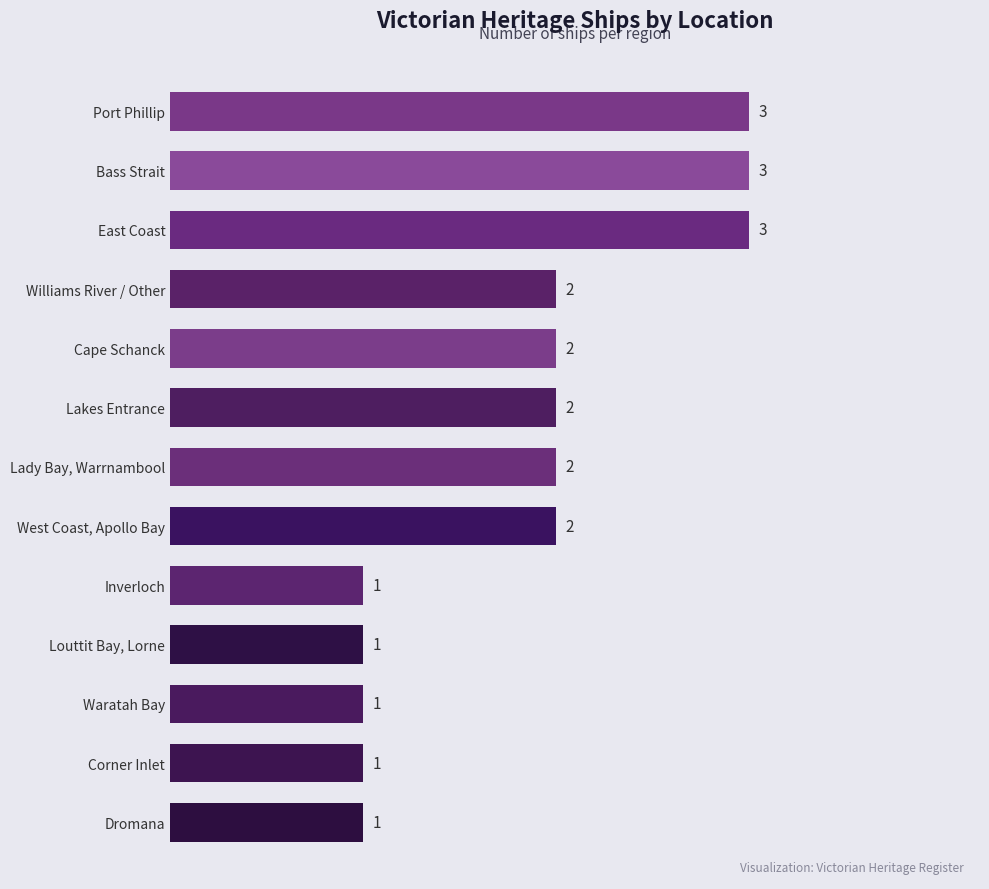

What is the sum of all values?

24